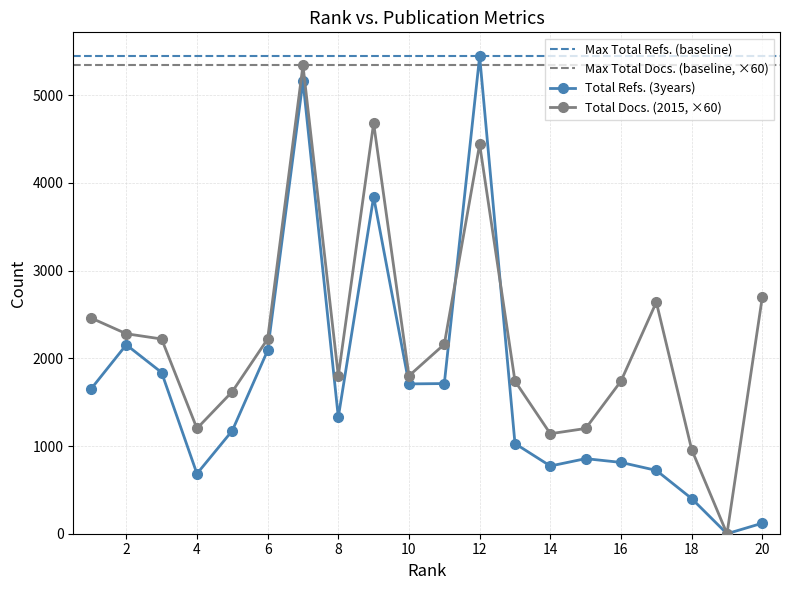

True or false: Total Docs. (2015) has a value of 1800 at 10.

True